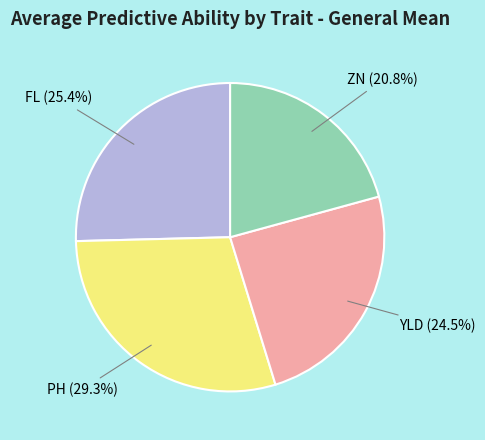

To the nearest percent, what is the difference between the FL and YLD slice percentages?

1%